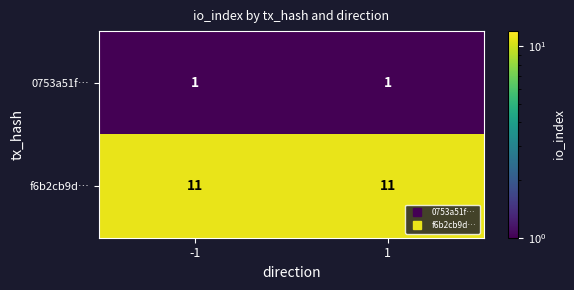

What is the difference between the highest and lowest values at 1?

10